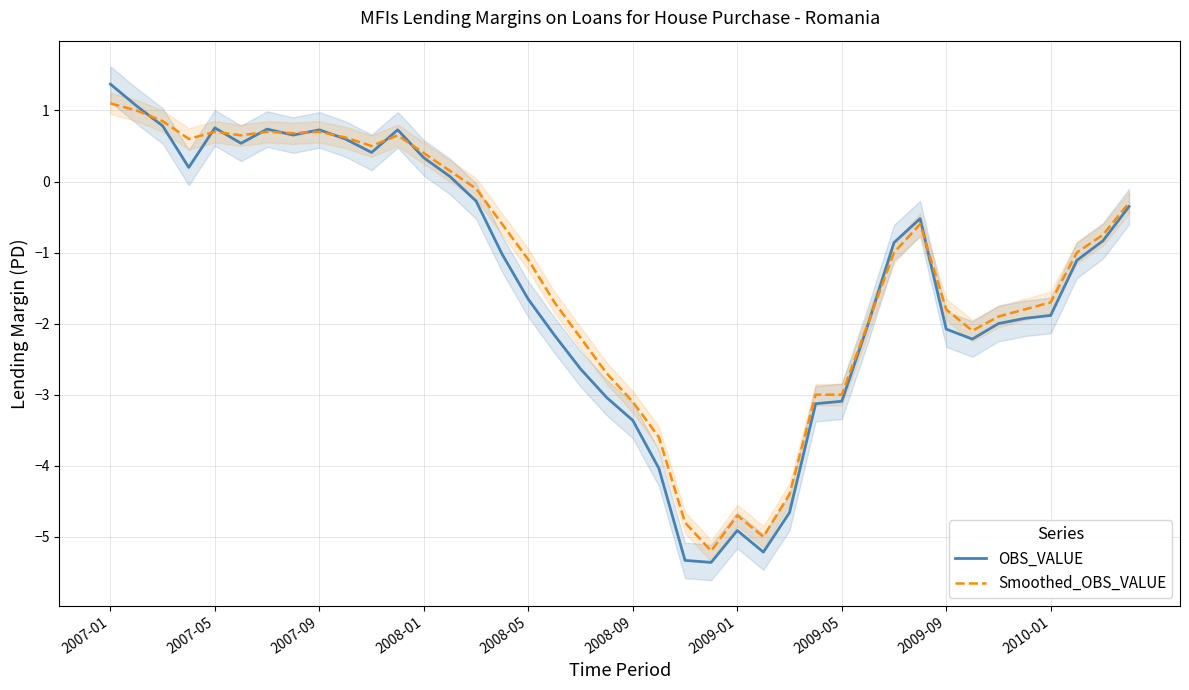

Is it true that Smoothed_OBS_VALUE equals -0.6 at 31?

True